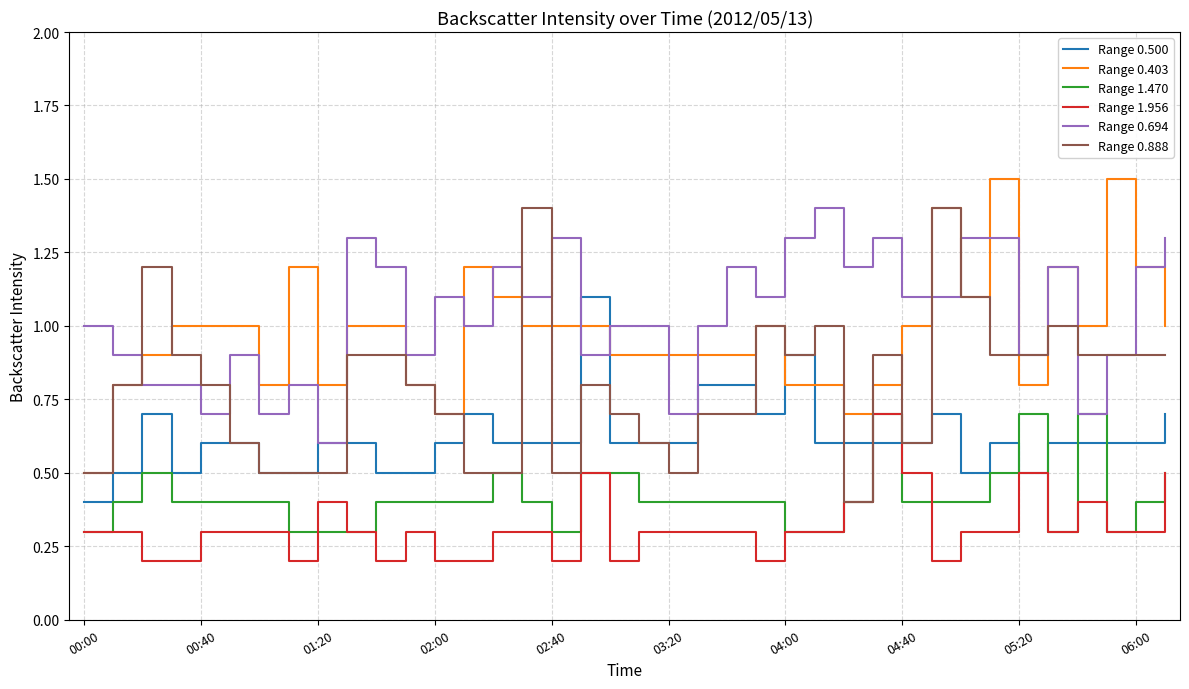

True or false: Range 0.694 and Range 1.956 intersect in this chart.

False